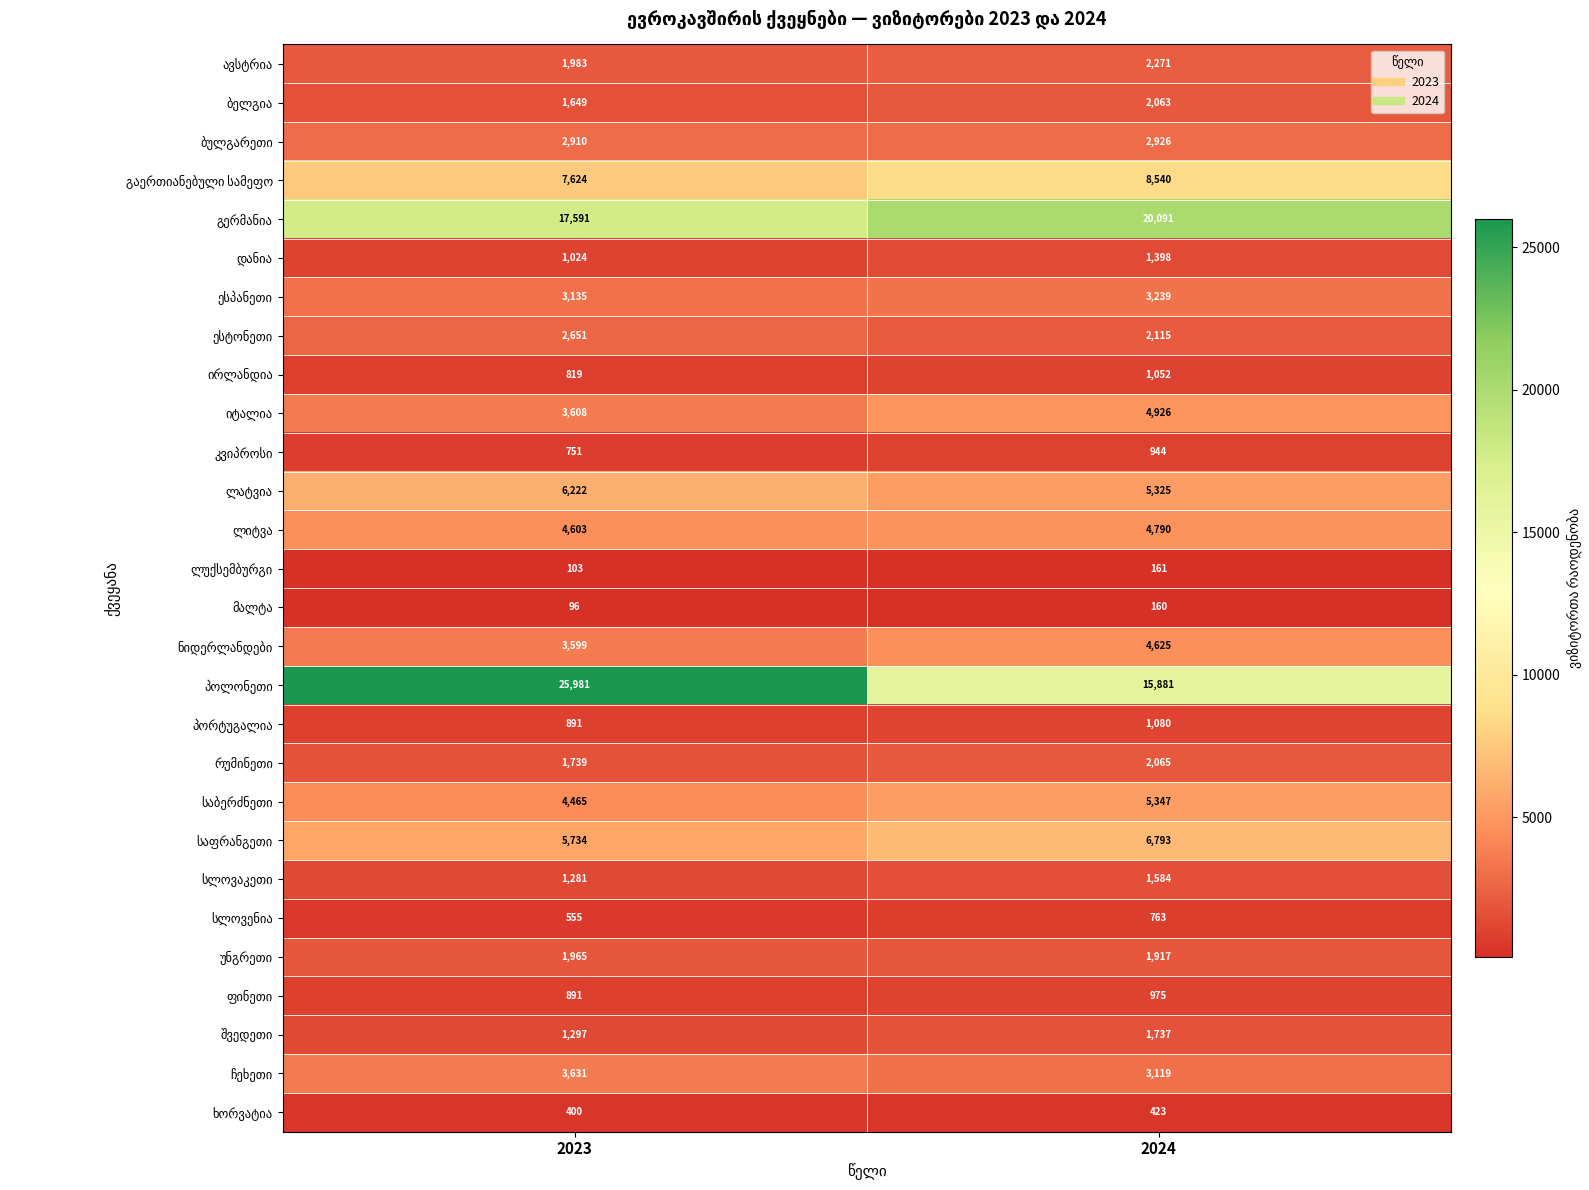

Which label corresponds to the largest value in the chart?

2023